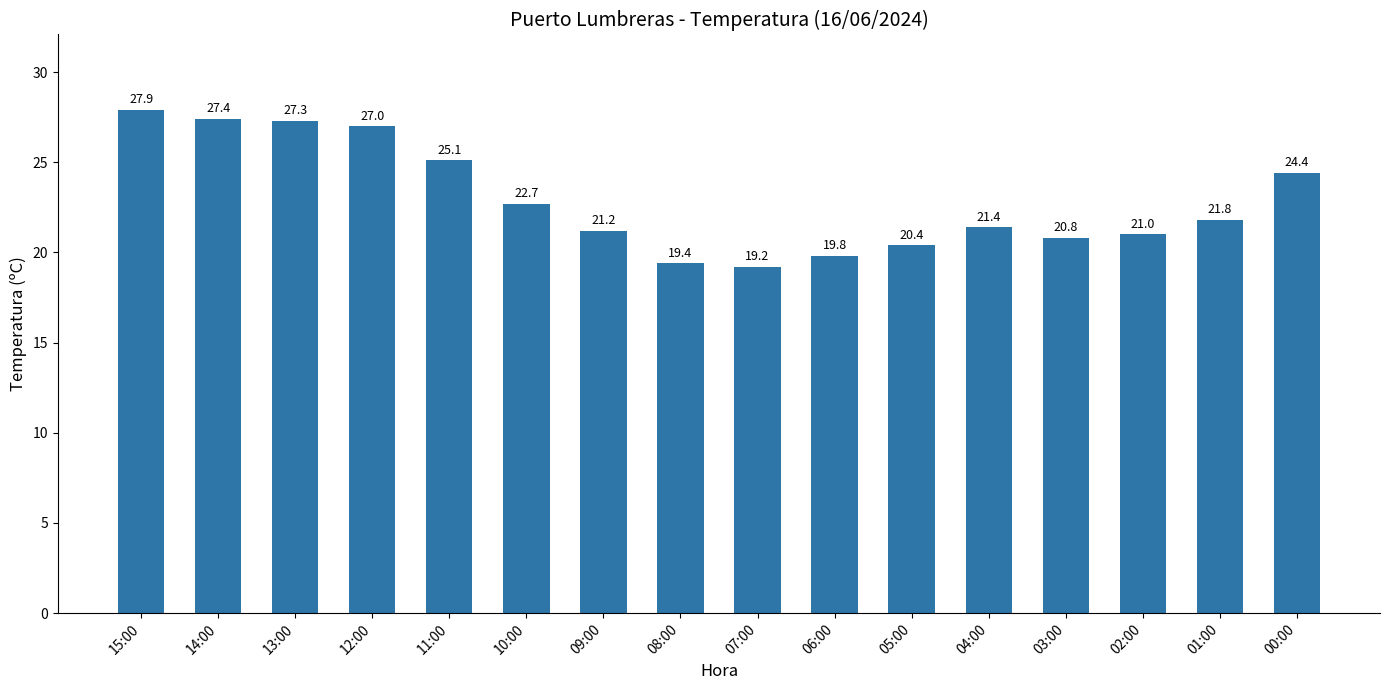

Does the chart contain stacked bars?

No